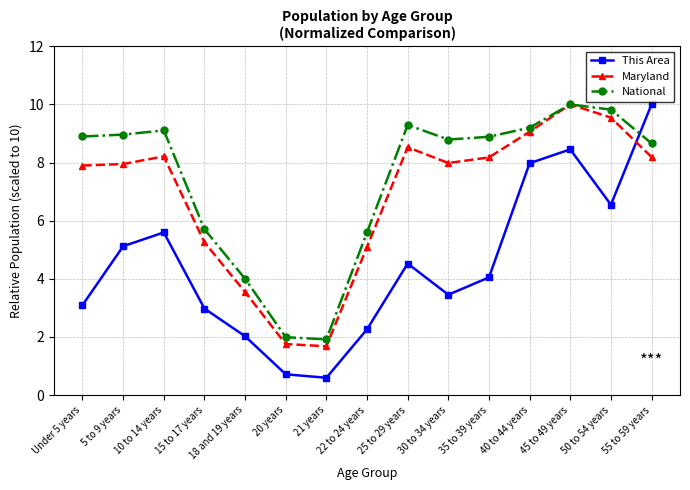

The This Area series shows 10.0 at 55 to 59 years. True or false?

True